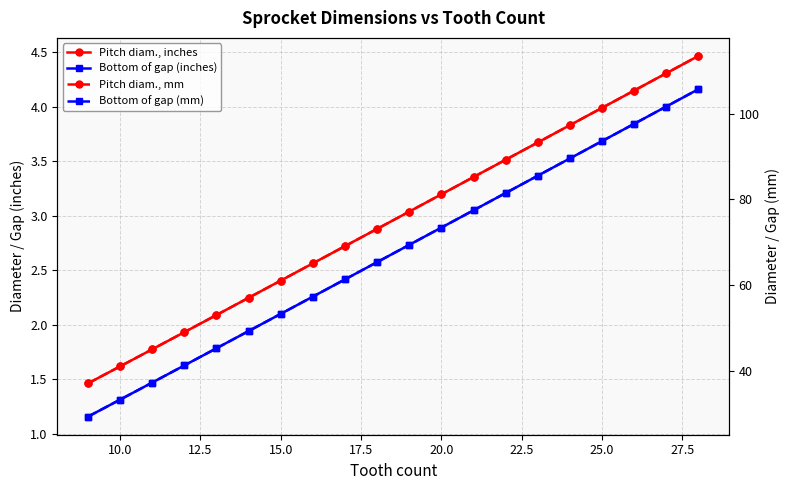

Does the chart display data point markers on the line(s)?

Yes